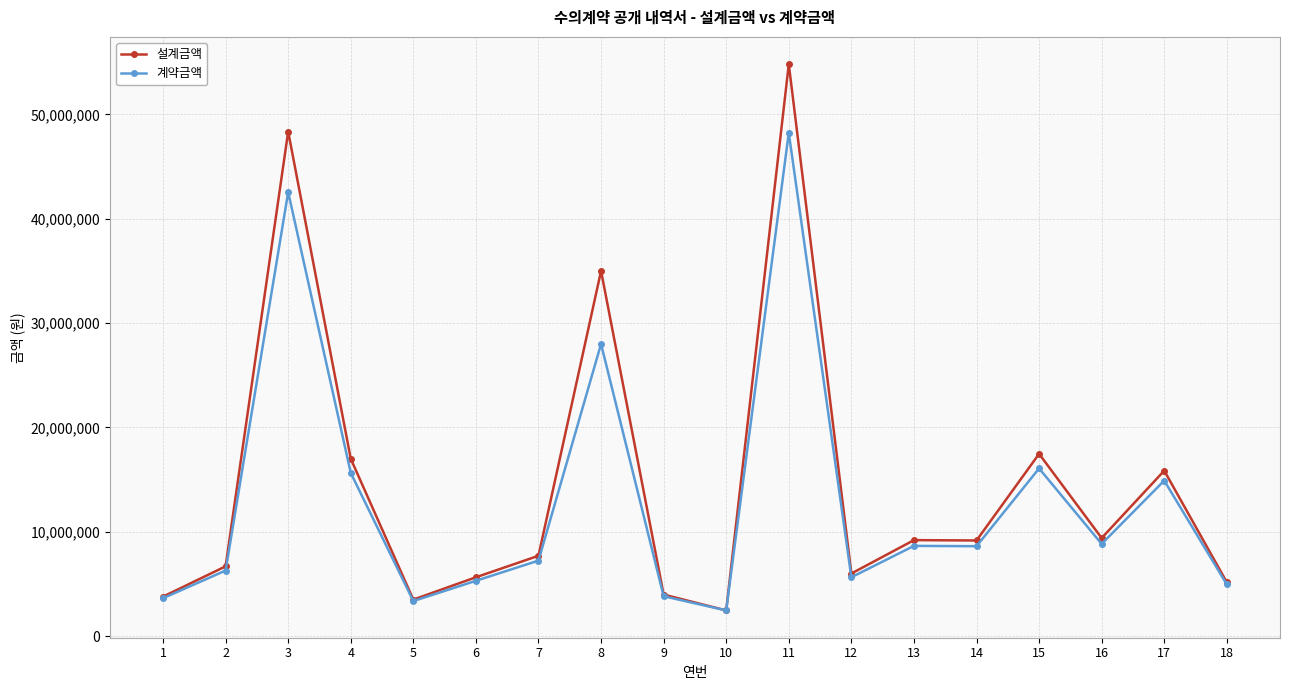

How many values in the 계약금액 series are below 8617600?

9